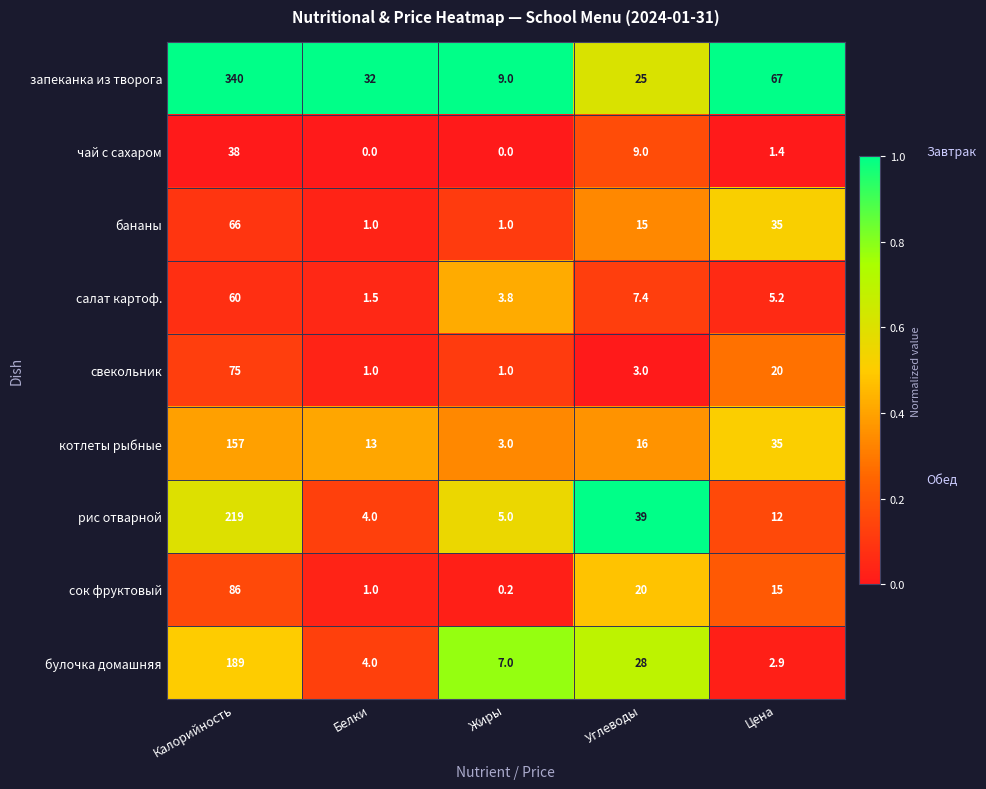

The чай с сахаром series shows 59.7 at Калорийность. True or false?

False